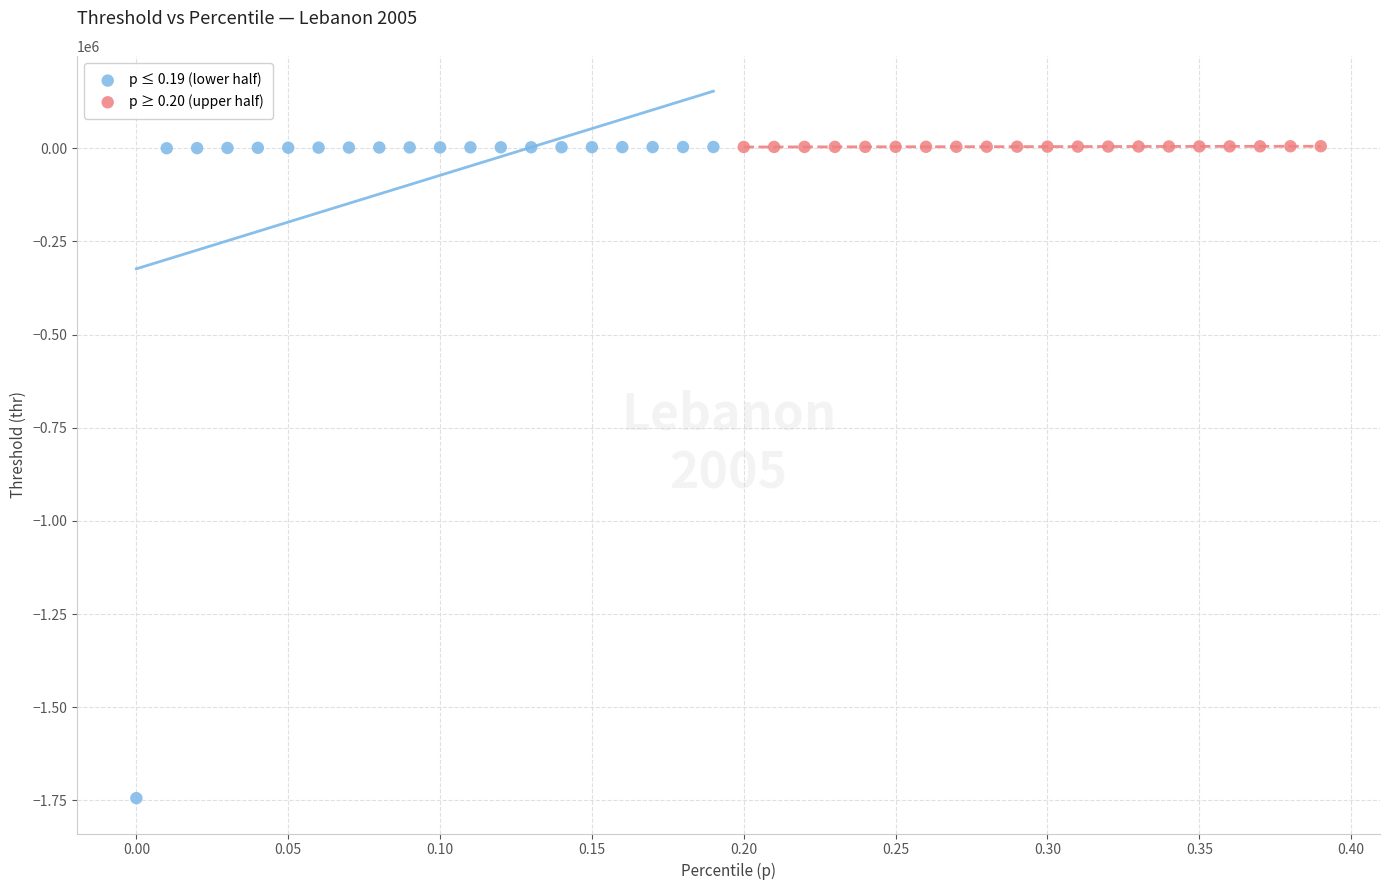

Which series has the widest spread of Y values?

p ≤ 0.19 (lower half)